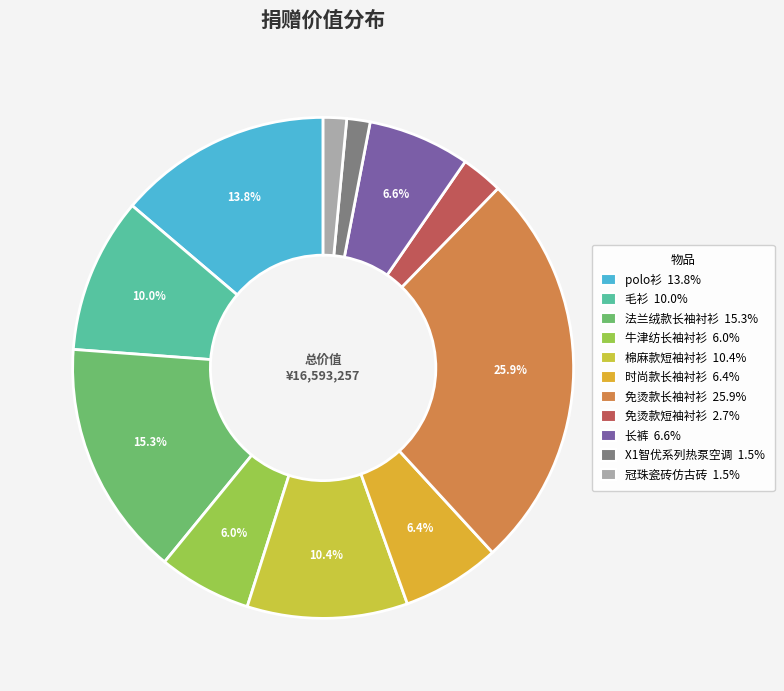

Is the sum of 免烫款长袖衬衫 and 牛津纺长袖衬衫 greater than half?

No